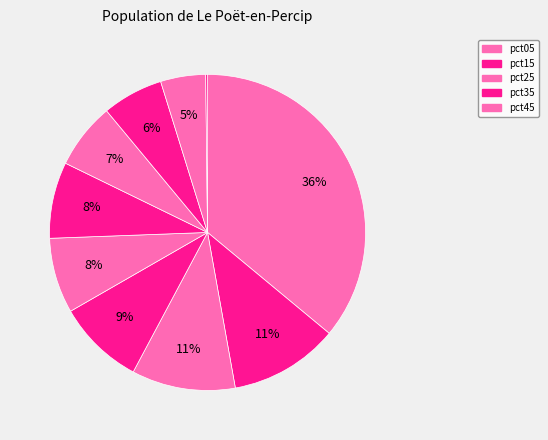

Which slice is the largest?

pct05